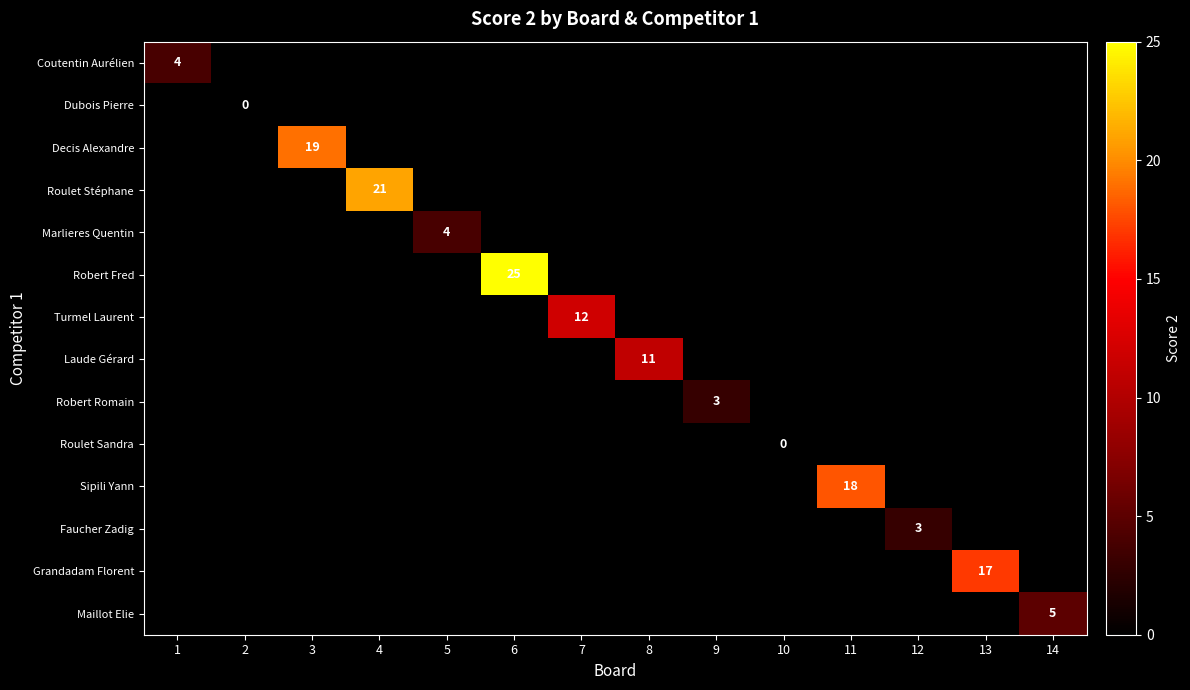

How many values in Faucher Zadig are above zero?

1